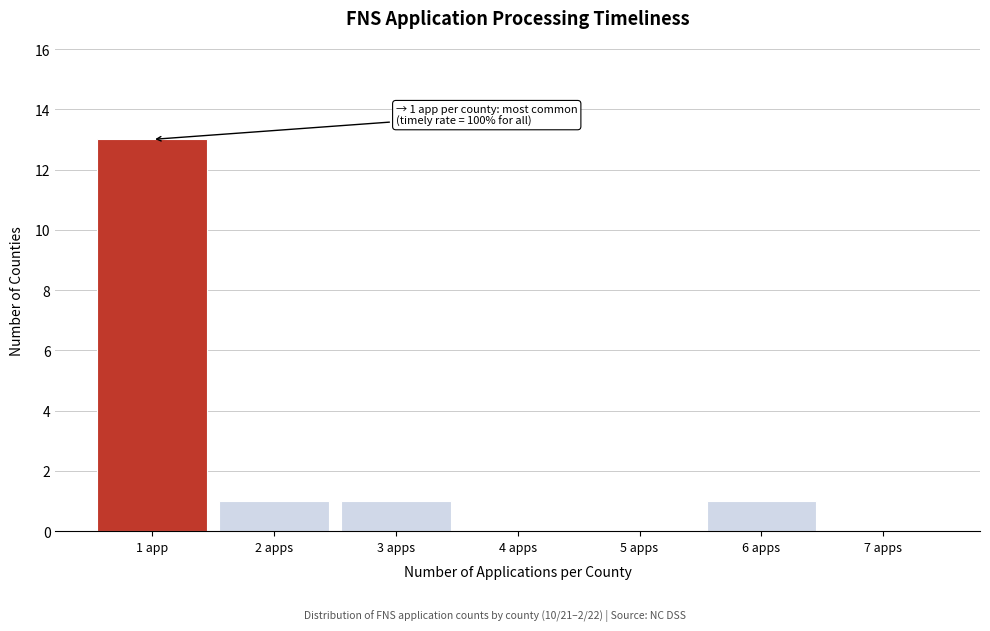

Reading left to right, what are all the values shown in this chart?

1 app=13	2 apps=1	3 apps=1	4 apps=0	5 apps=0	6 apps=1	7 apps=0